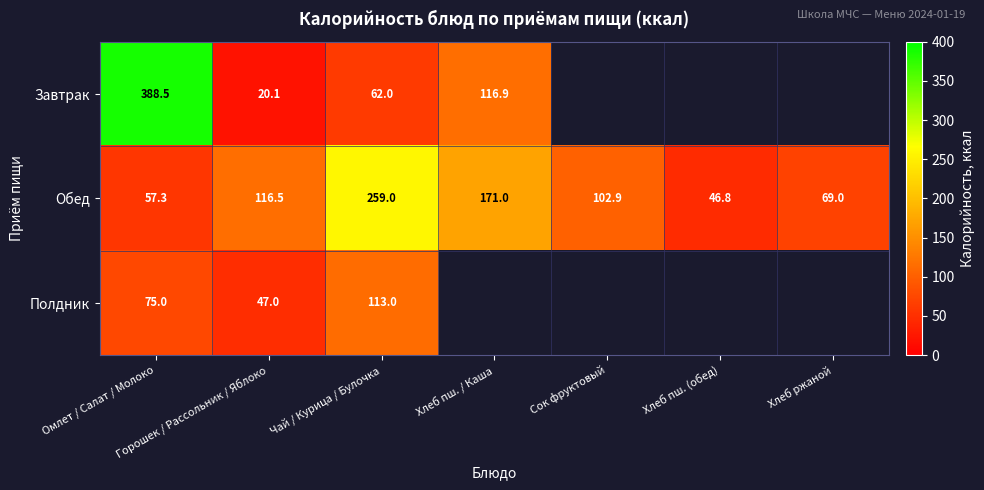

What is the difference between the Завтрак values at Омлет / Салат / Молоко and Хлеб пш. / Каша?

271.6